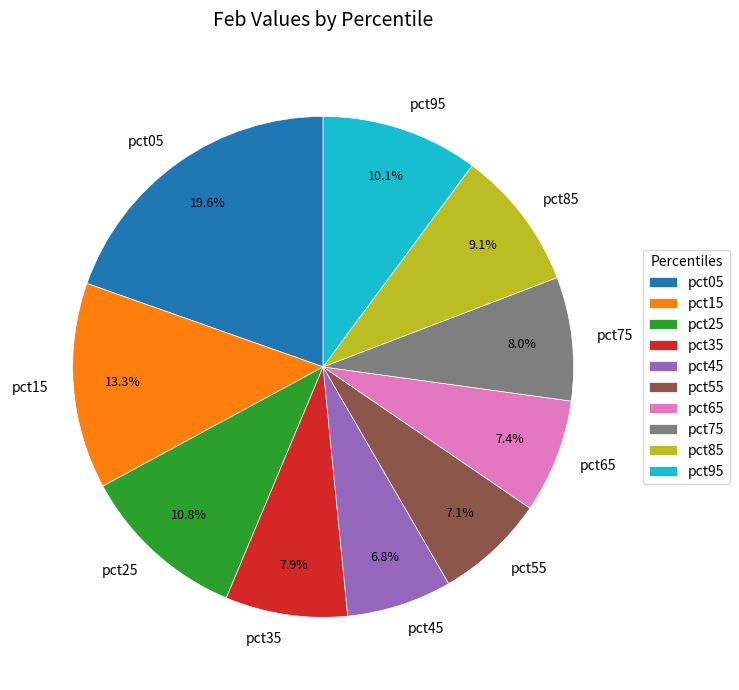

How much of the chart is everything except pct95?

89.9%